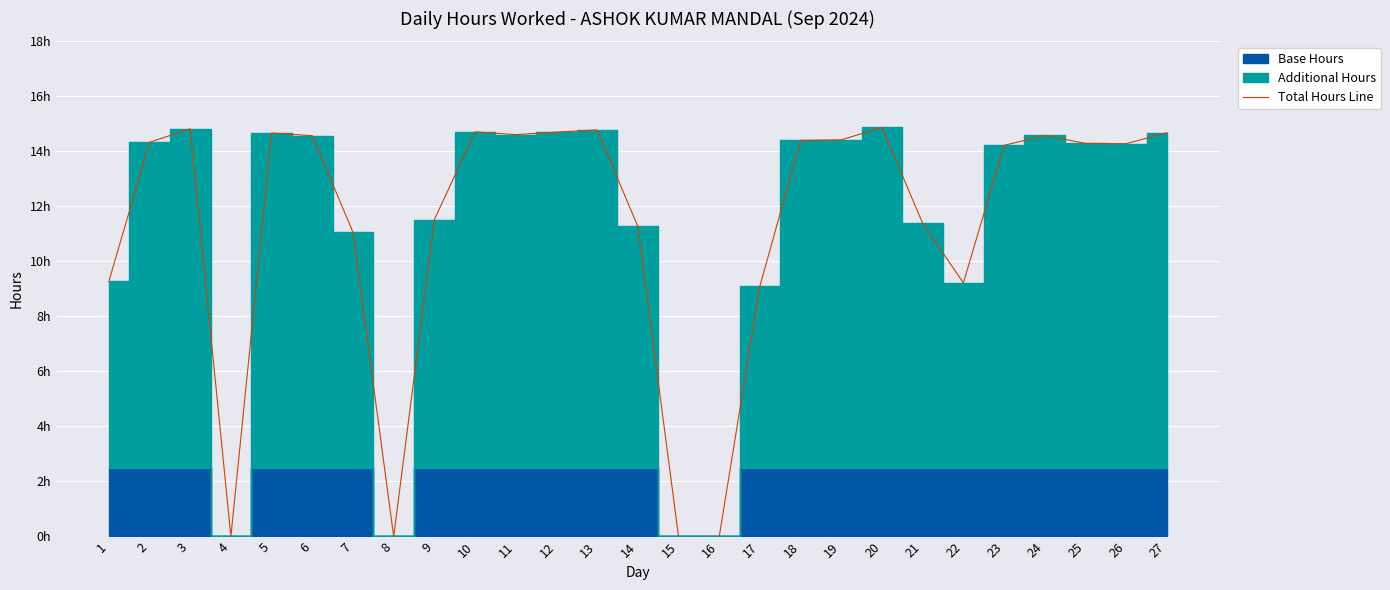

At which category does the chart reach its minimum across all series?

4